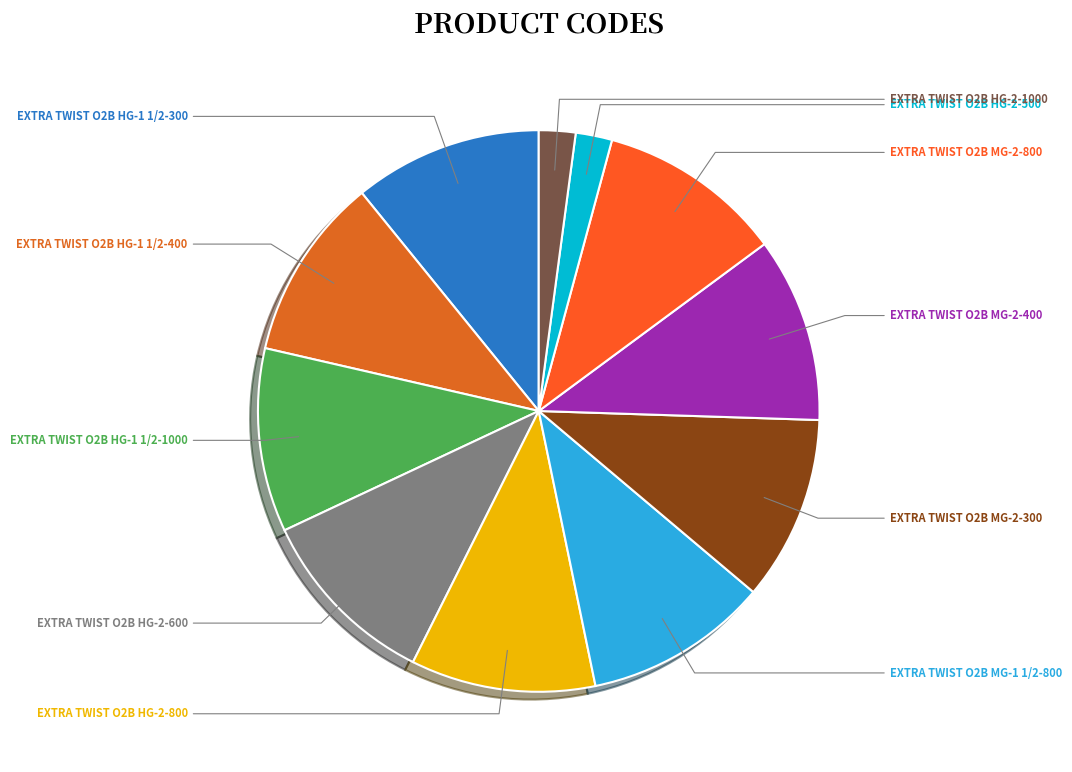

Does any single category account for the majority?

No